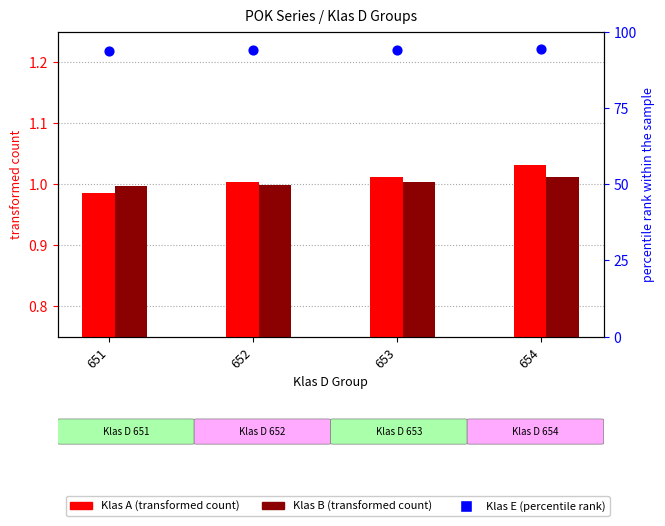

Which series has the largest total across all categories?

Klas E (percentile rank)